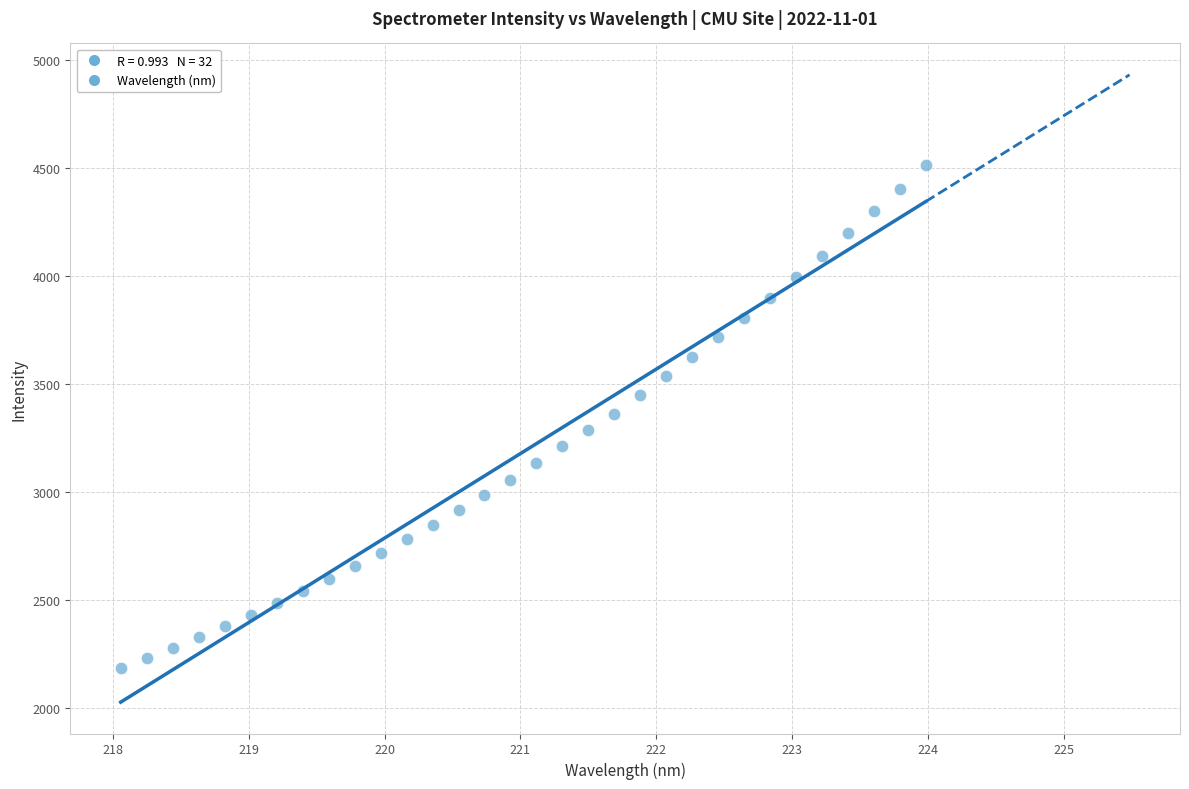

What is the range of X values (max minus min)?

5.9